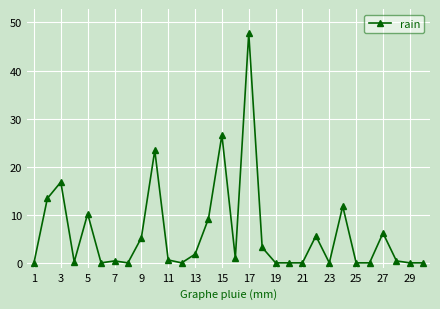

What is the maximum value shown in the chart?

47.8